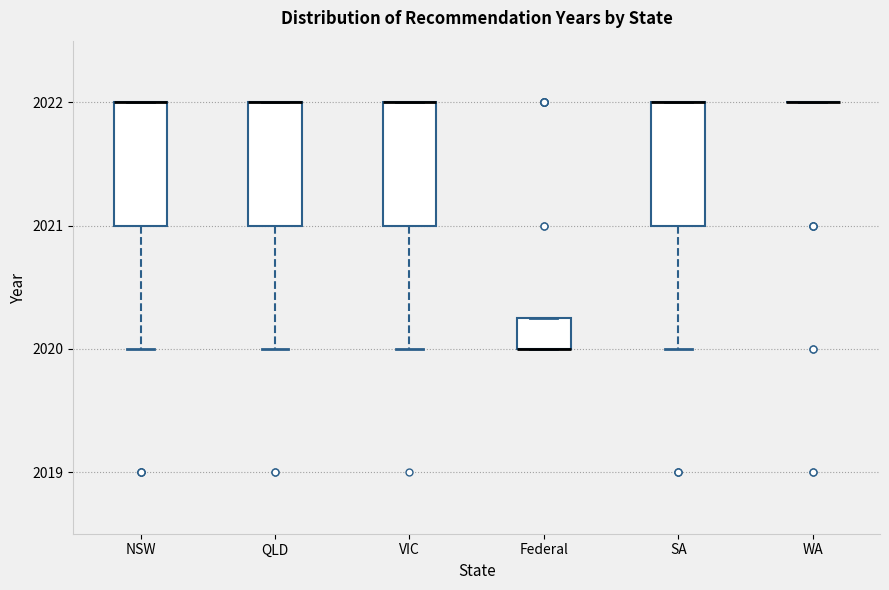

Reading left to right, read every box against the y-axis: the position of its median line, the range the box covers, and the ends of its whiskers. The values are not printed on the chart, so give them approximately, as read against the axis.

NSW: median 2022.0 (drawn on the box's upper edge), box 2021.0 to 2022.0, whiskers 2020.0 to 2022.0
QLD: median 2022.0 (drawn on the box's upper edge), box 2021.0 to 2022.0, whiskers 2020.0 to 2022.0
VIC: median 2022.0 (drawn on the box's upper edge), box 2021.0 to 2022.0, whiskers 2020.0 to 2022.0
Federal: median 2020.0 (drawn on the box's lower edge), box 2020.0 to 2020.3, whiskers 2020.0 to 2020.3
SA: median 2022.0 (drawn on the box's upper edge), box 2021.0 to 2022.0, whiskers 2020.0 to 2022.0
WA: box collapsed to a line at 2022.0, whiskers 2022.0 to 2022.0